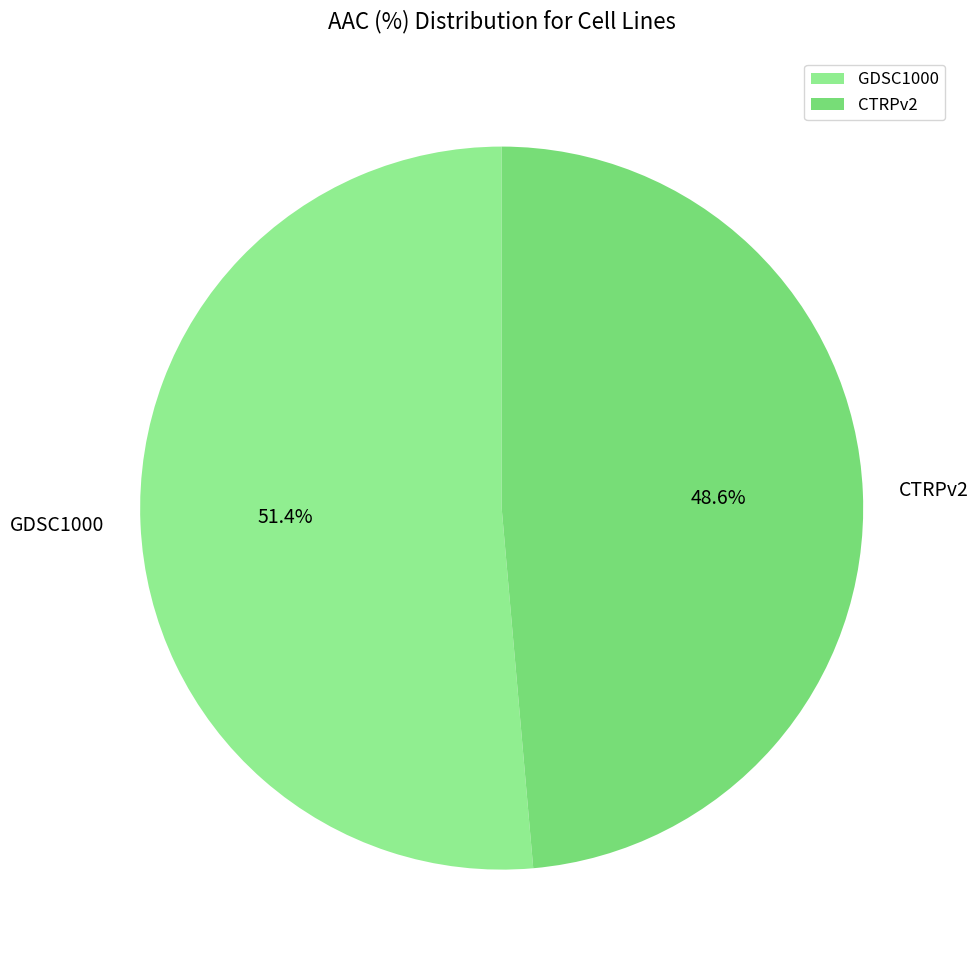

What portion of the pie excludes CTRPv2?

51.4%